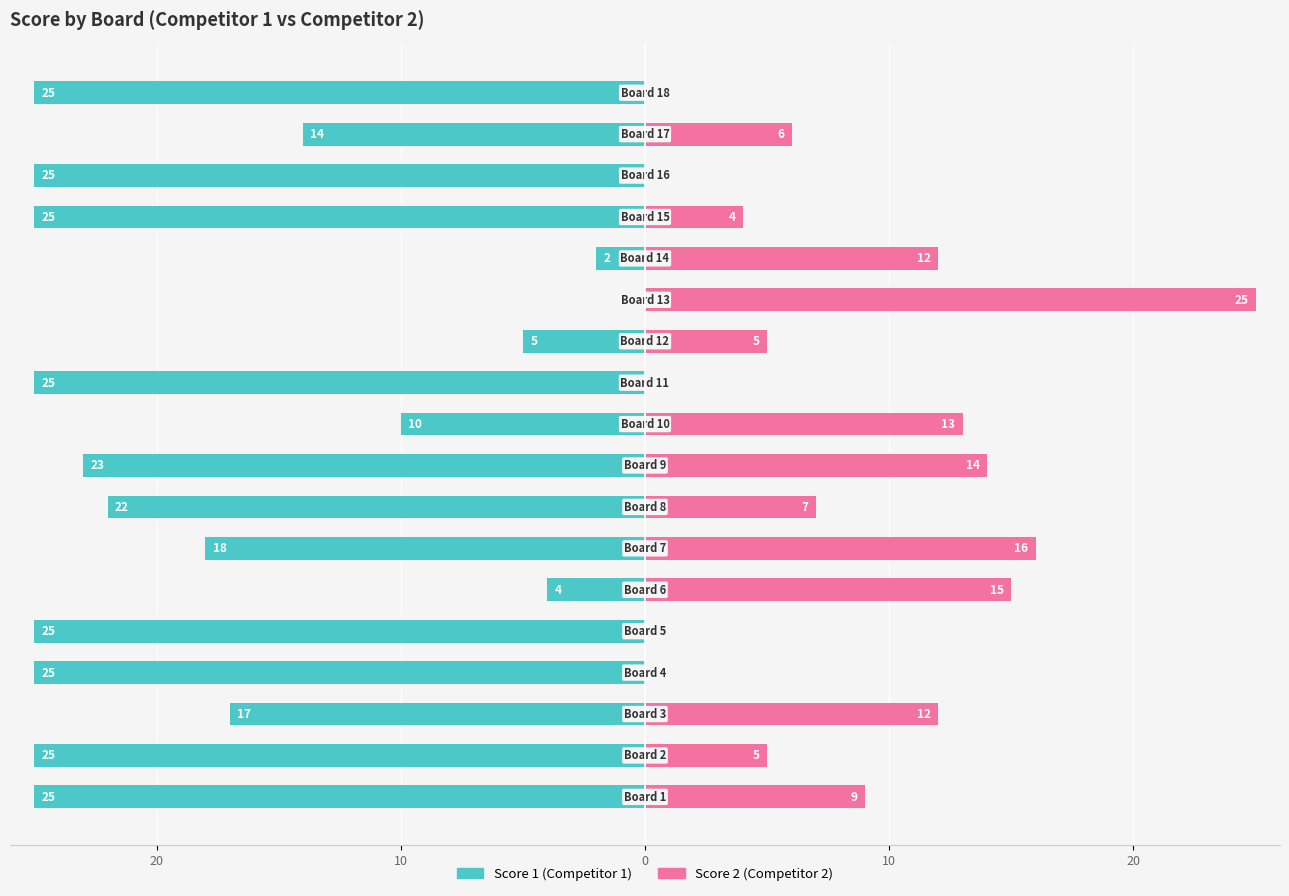

How many groups of bars are there?

18